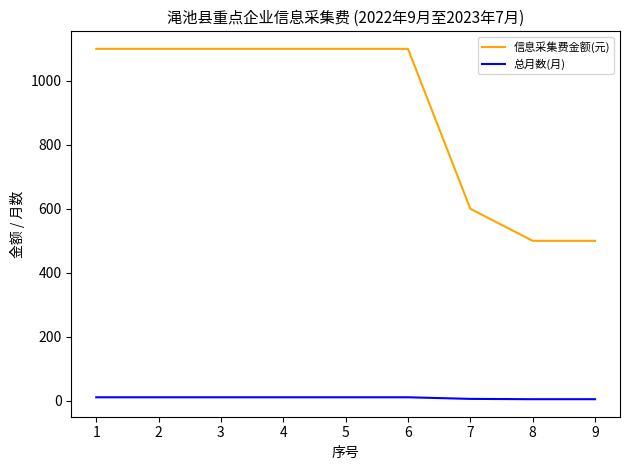

Is it true that 信息采集费金额(元) equals 1633 at 4?

False